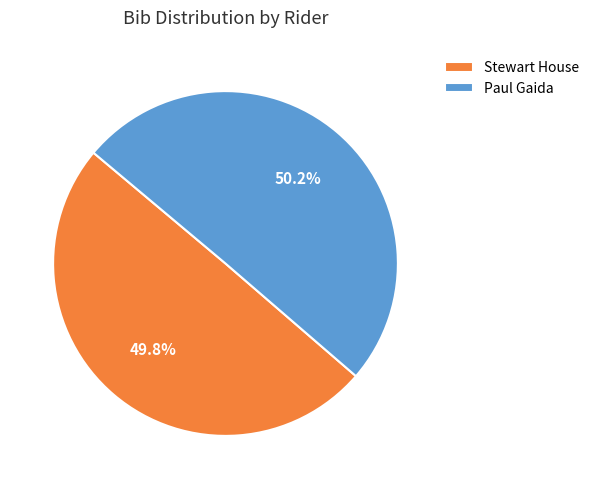

What percentage is the Paul Gaida slice, to the nearest percent?

50%